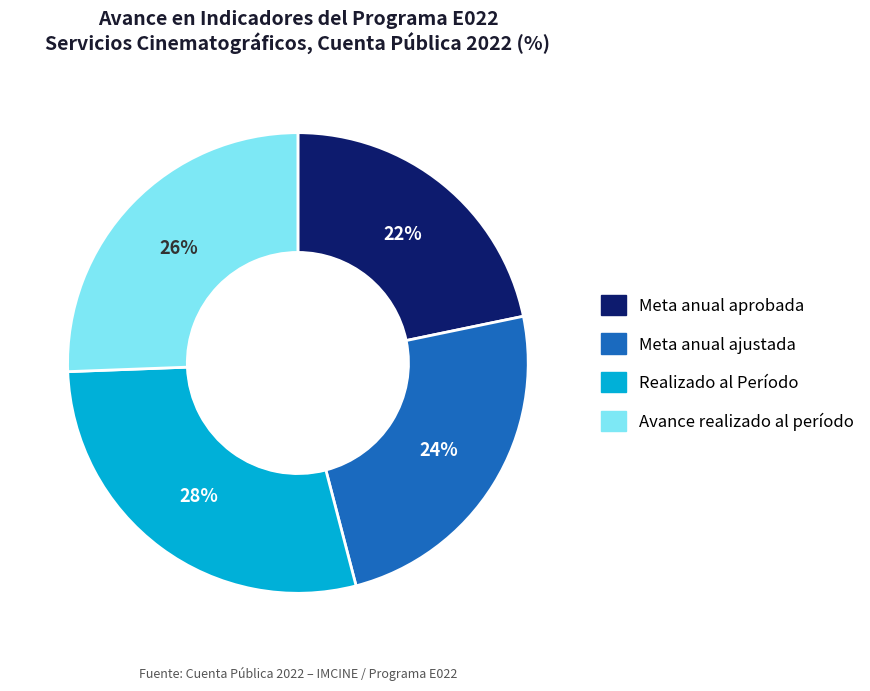

Between Meta anual ajustada and Realizado al Período, which is larger?

Realizado al Período